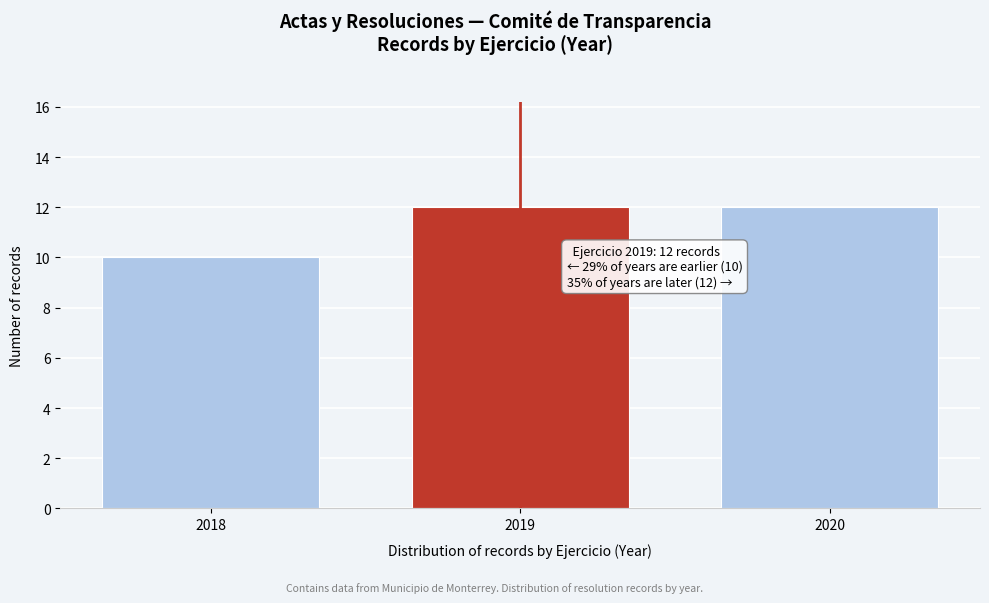

Reading left to right, what are all the values shown in this chart?

10	12	12